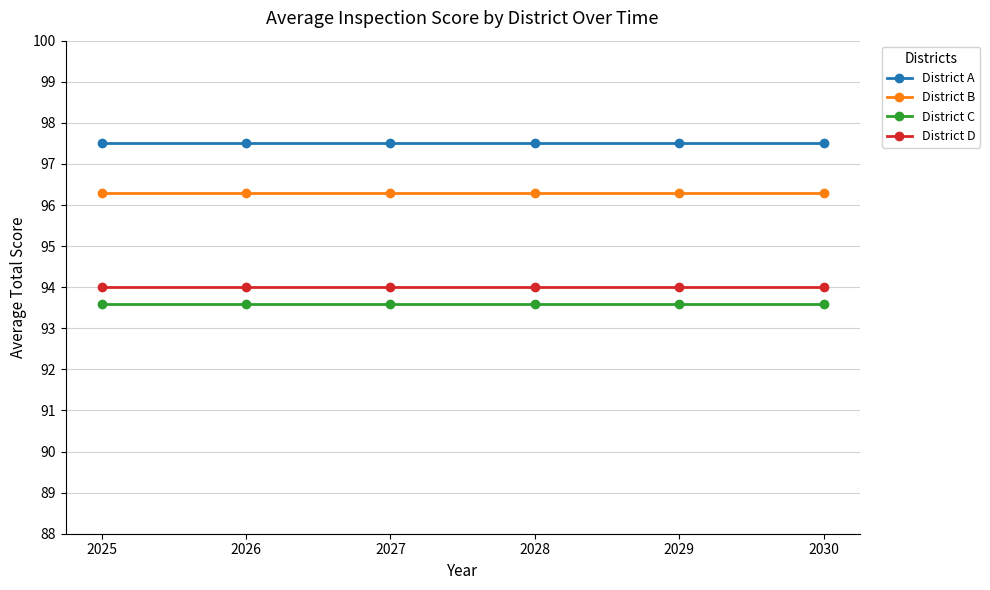

What is the value of the District B point at the 6th from the left?

96.3